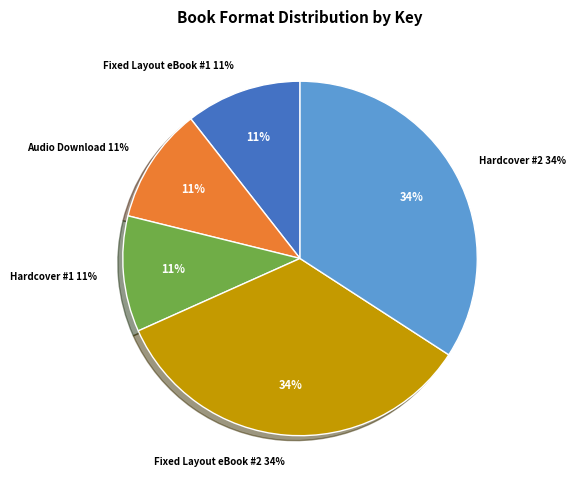

Does Fixed Layout eBook (9781481456913) represent more than half of the total?

No